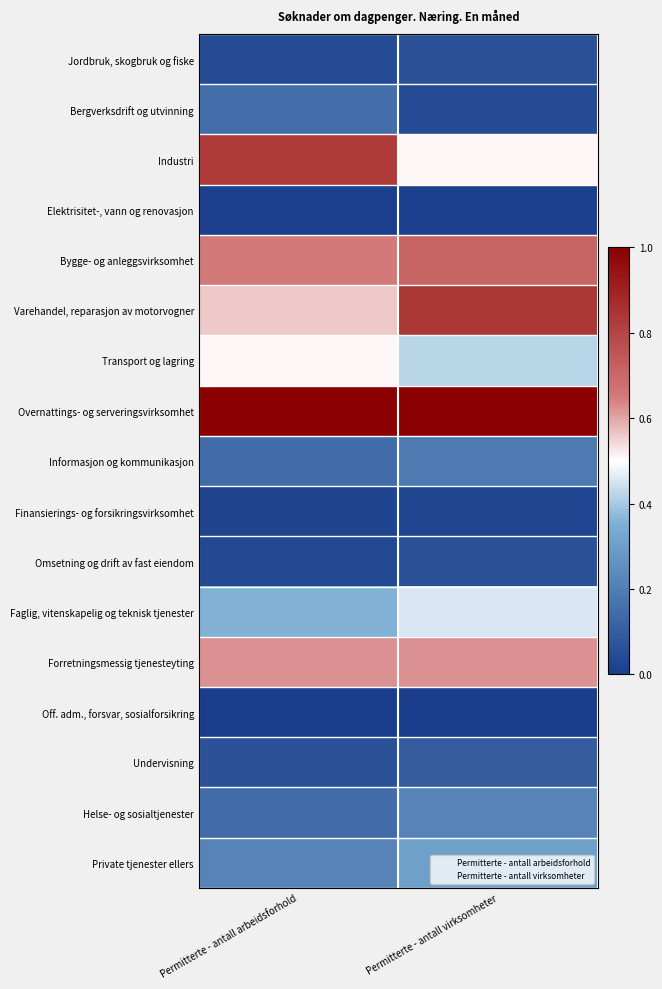

How many categories are shown in the chart?

2